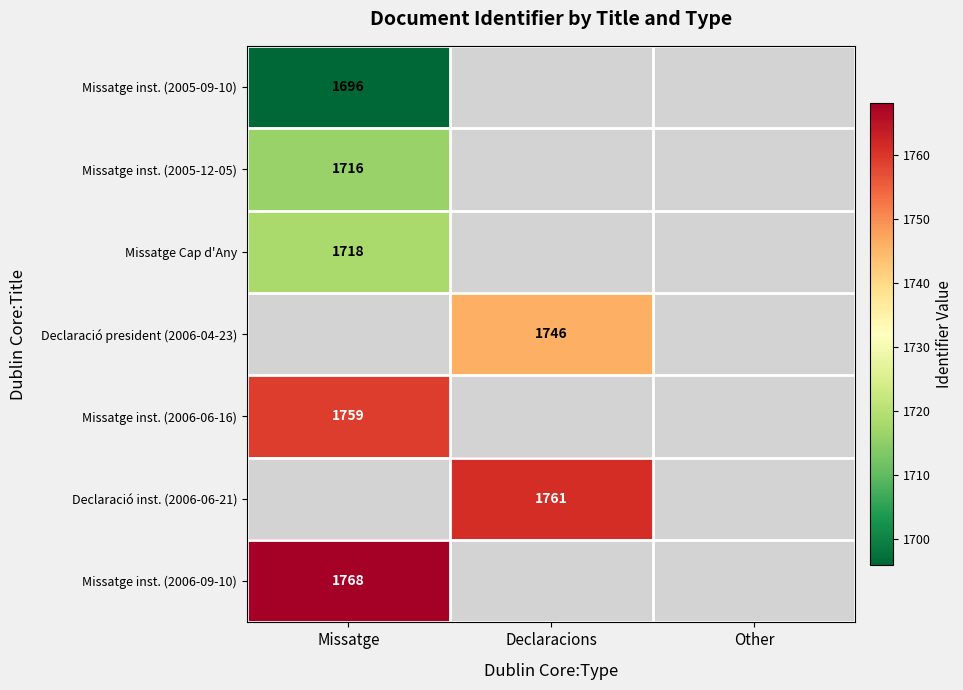

The value of Missatge inst. (2005-12-05) at Missatge is 748. True or false?

False